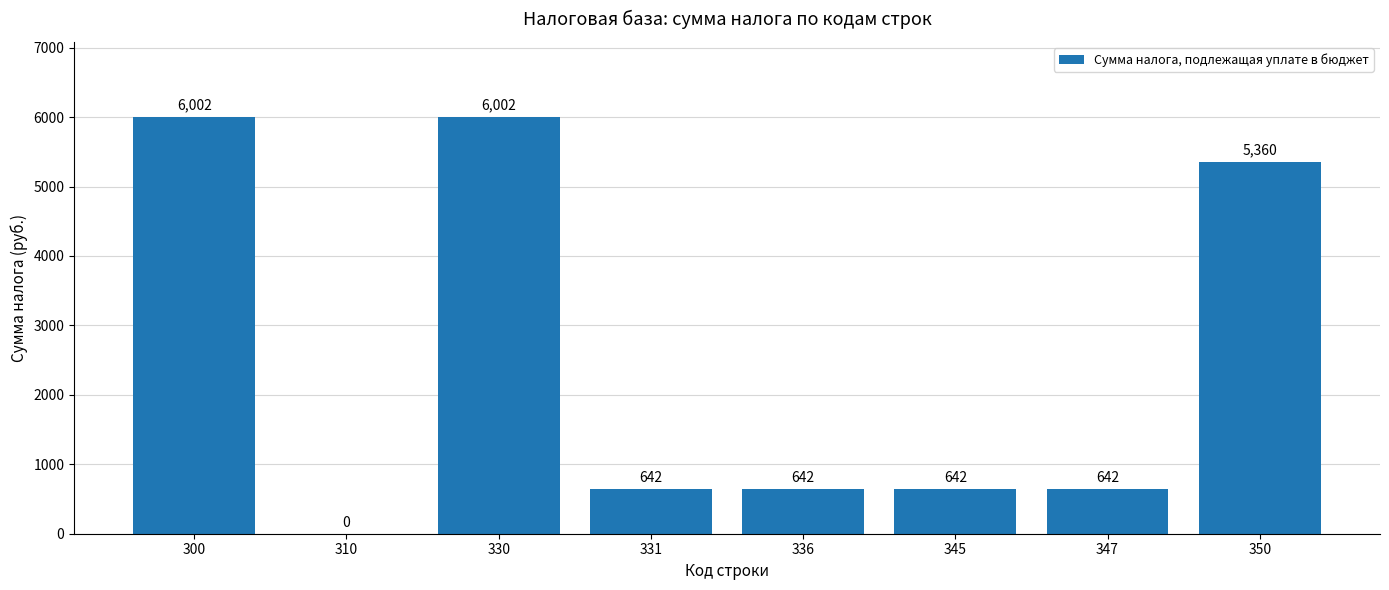

True or false: the data shows 642 at 345.

True